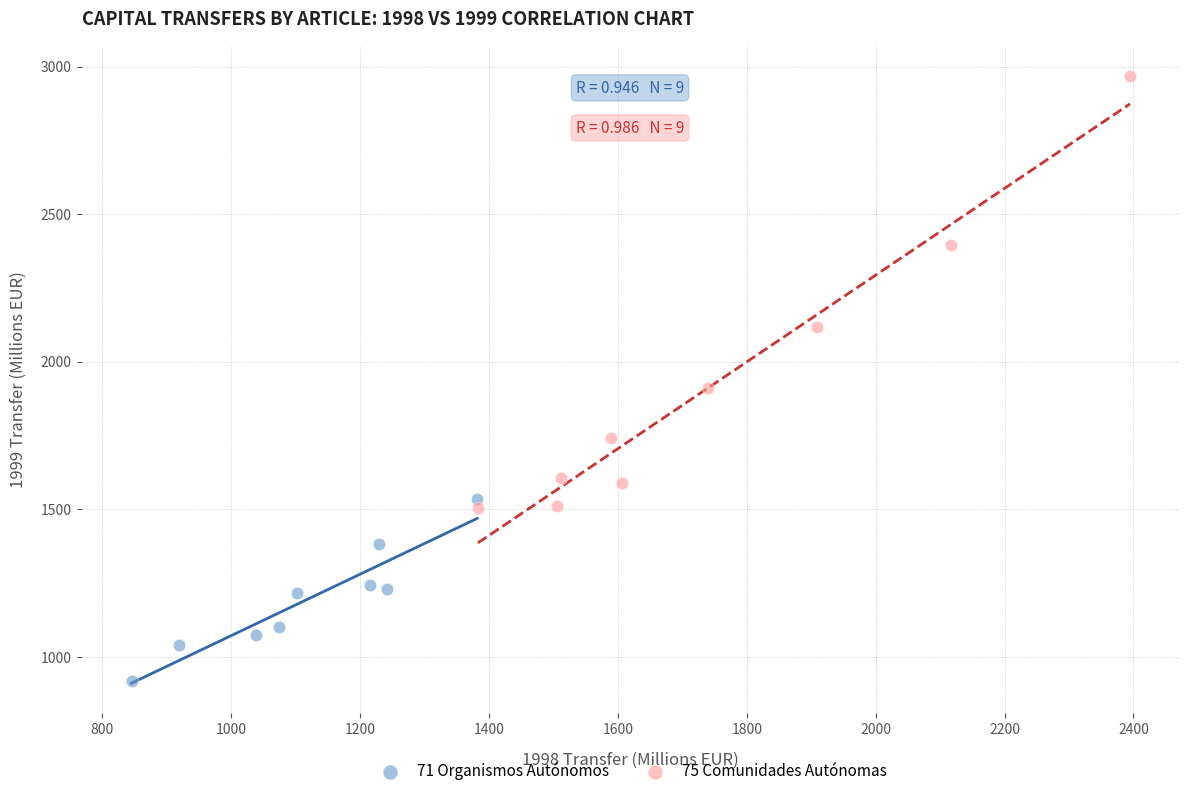

Which series reaches the minimum Y coordinate?

71 Organismos Autónomos